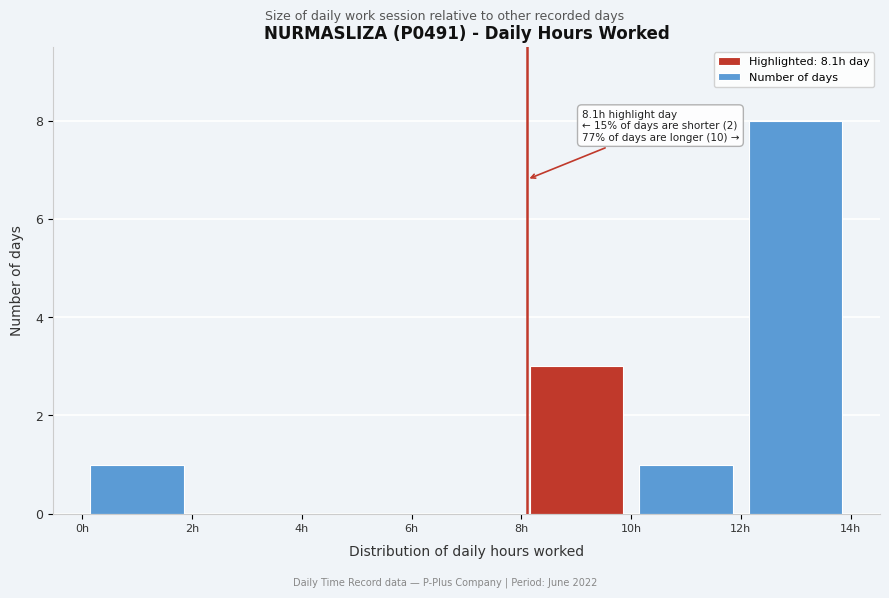

Over which range of the x-axis is the bar tallest?

12 to 14